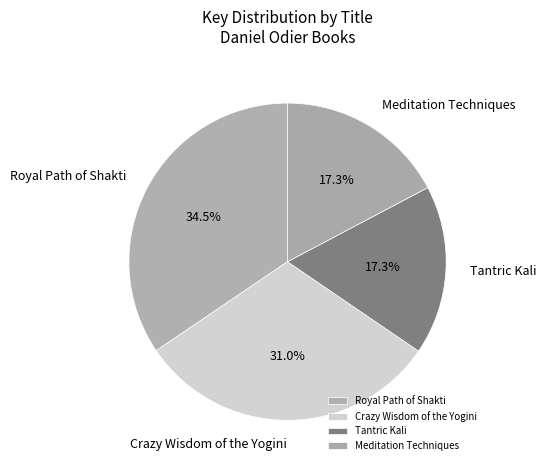

Which has a higher value, Meditation Techniques or Royal Path of Shakti?

Royal Path of Shakti